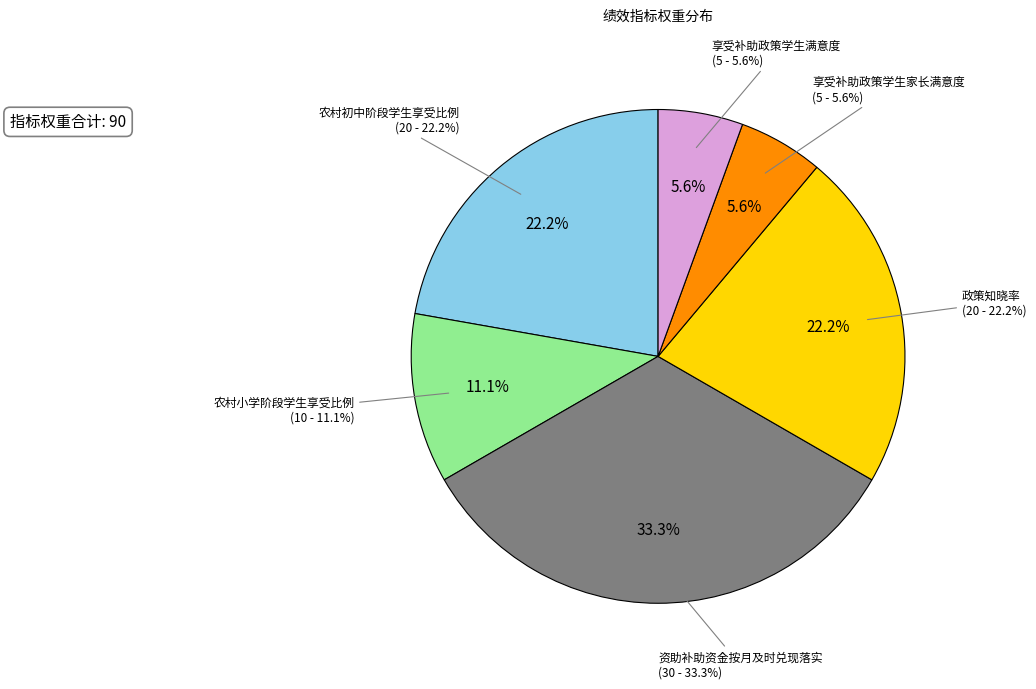

What is the change in value from 农村初中阶段学生享受比例 to 资助补助资金按月及时兑现落实?

+10